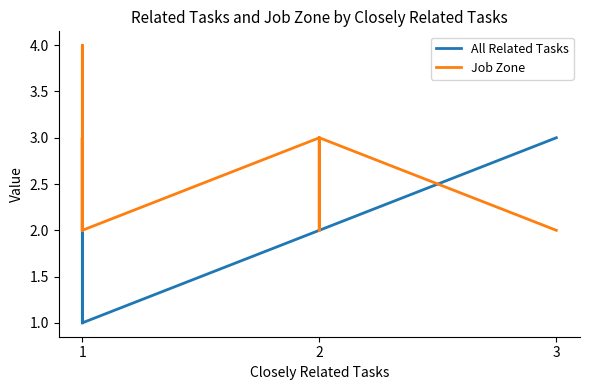

What is the difference between the maximum and minimum values in the Job Zone series?

2